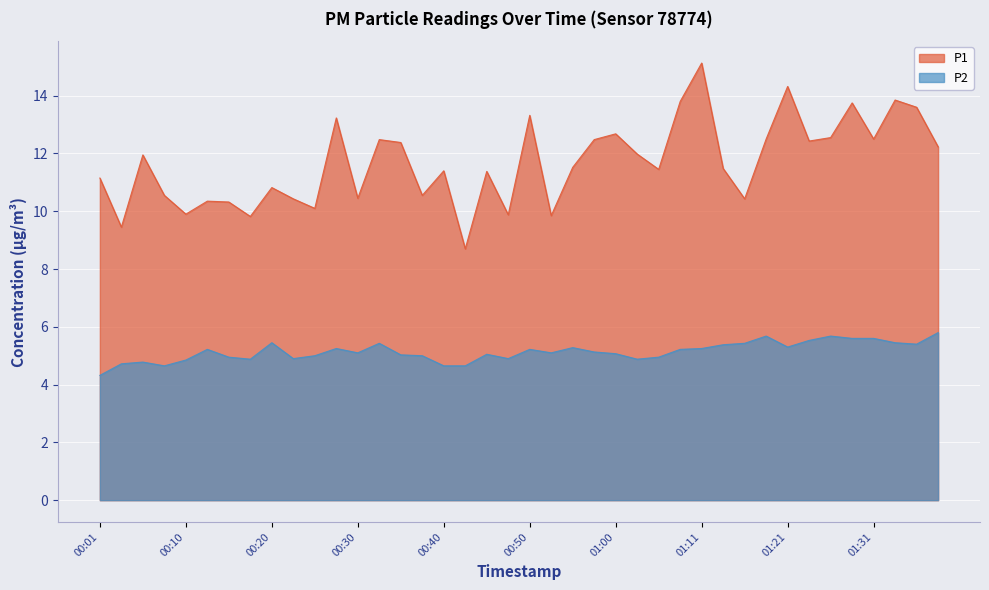

True or false: P1 and P2 intersect in this chart.

False